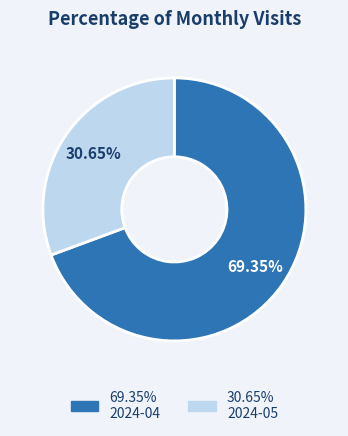

Is there any slice that represents more than half of the pie?

Yes